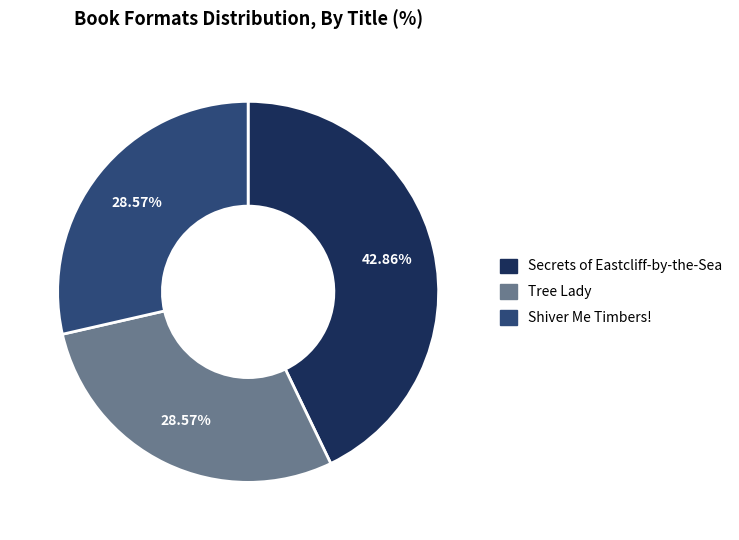

Does Shiver Me Timbers! account for over 50% of the chart?

No